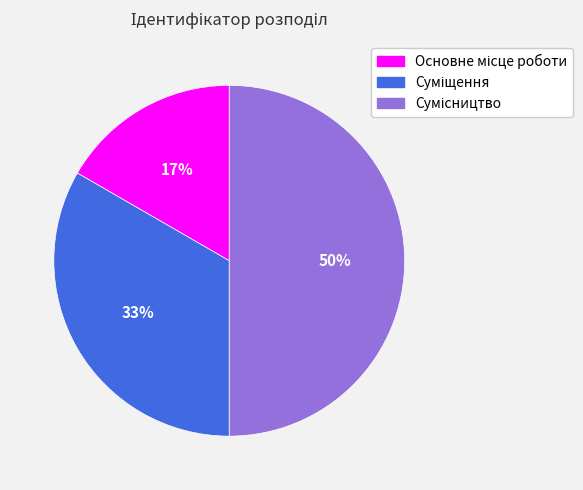

Count the number of slices in the pie.

3